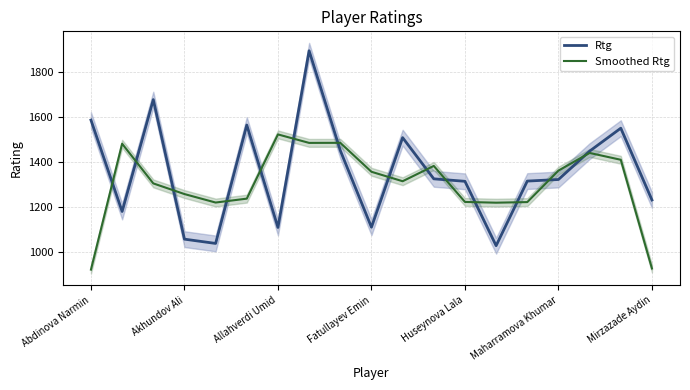

True or false: Smoothed Rtg has a value of 922.7 at Abdinova Narmin.

True